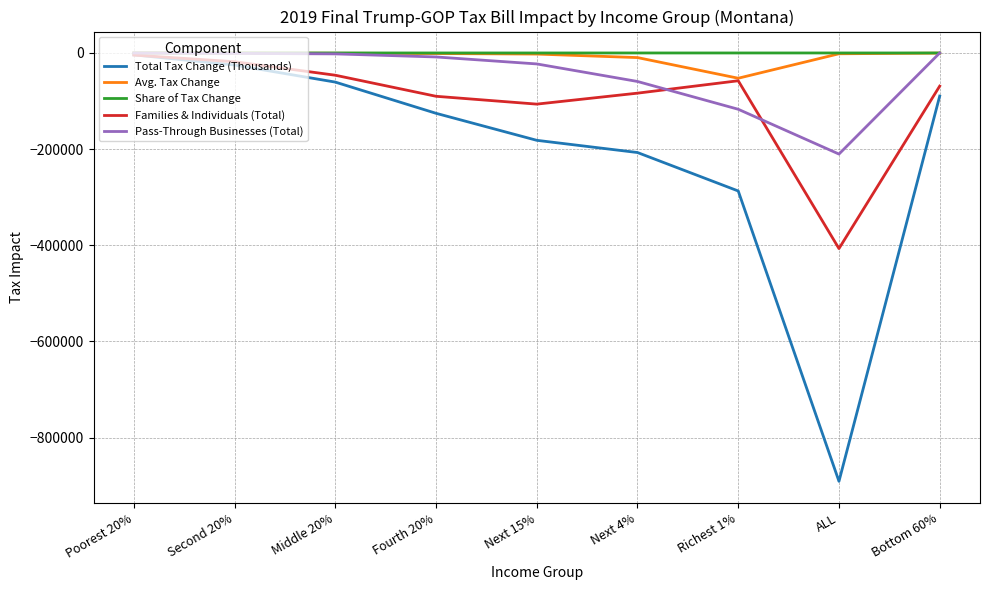

What are all the series names shown in the legend?

Total Tax Change (Thousands), Avg. Tax Change, Share of Tax Change, Families & Individuals (Total), Pass-Through Businesses (Total)